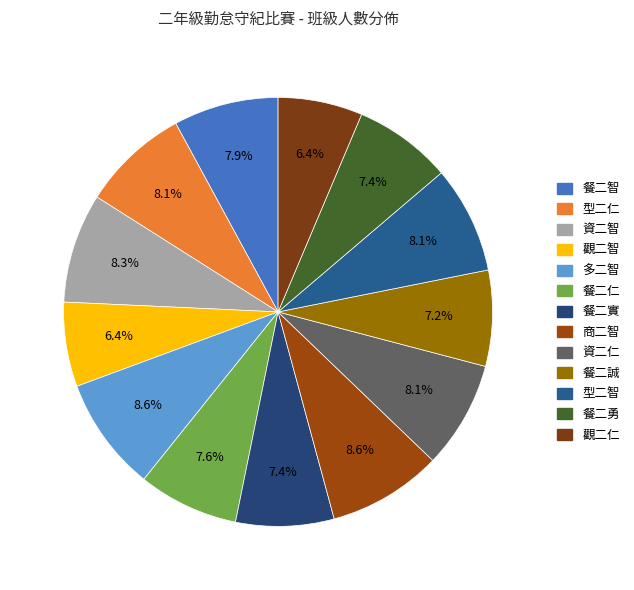

The 型二仁 slice represents 8% of the pie. True or false?

True